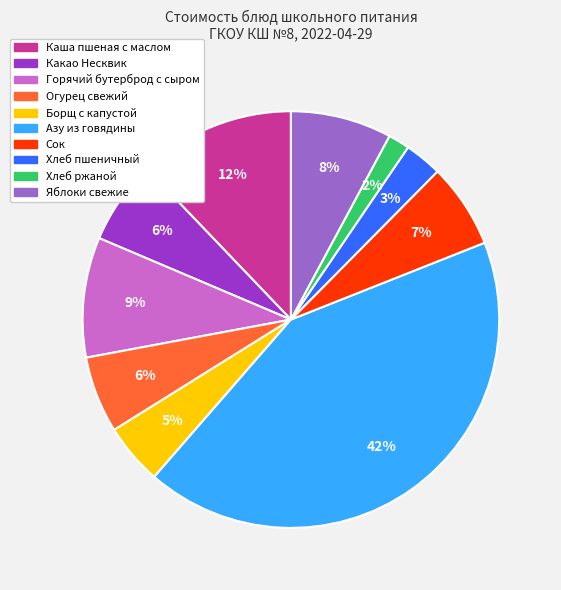

Is it true that Борщ с капустой is 5% of the pie?

True